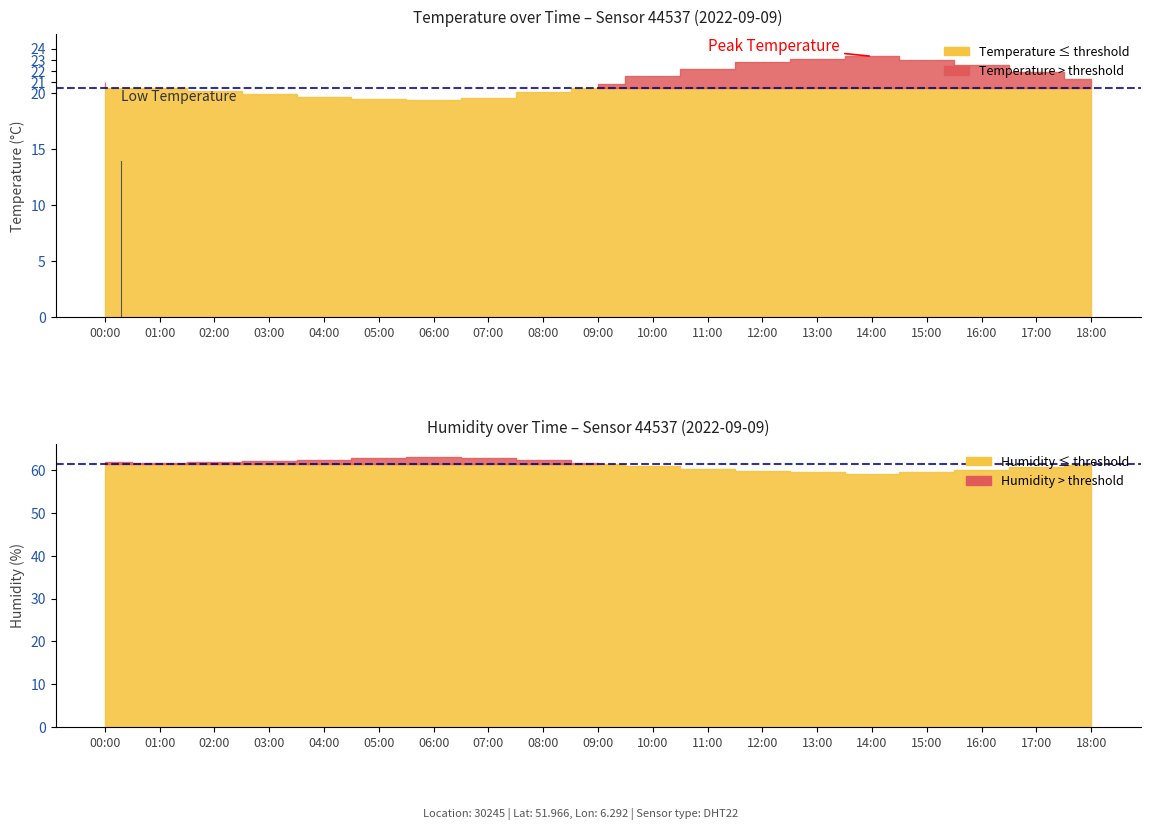

Between 10:00 and 04:00, which is larger?

10:00